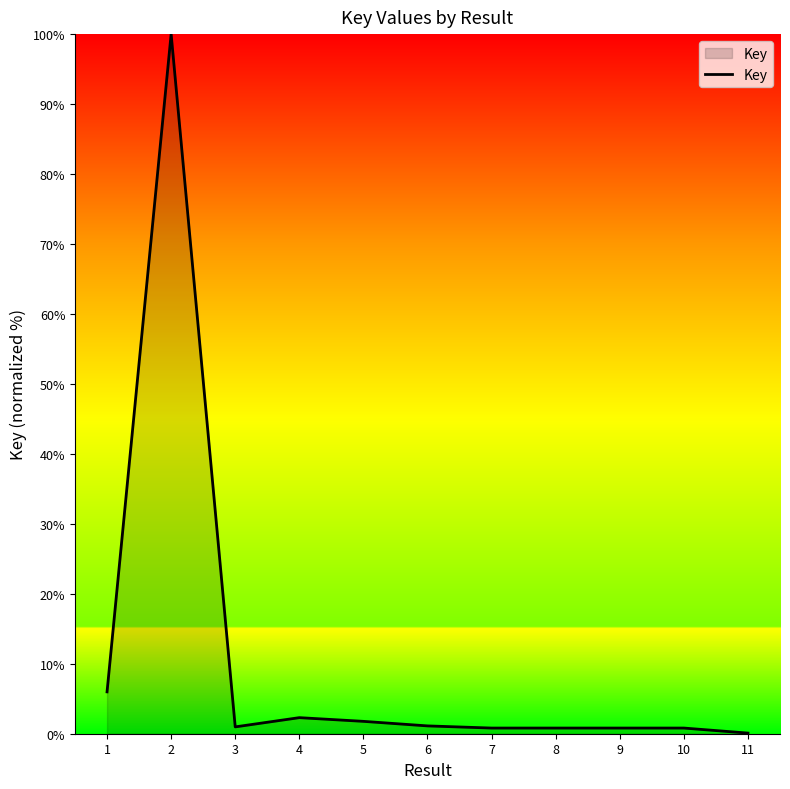

Is it true that the value at 7 is 0.8?

True